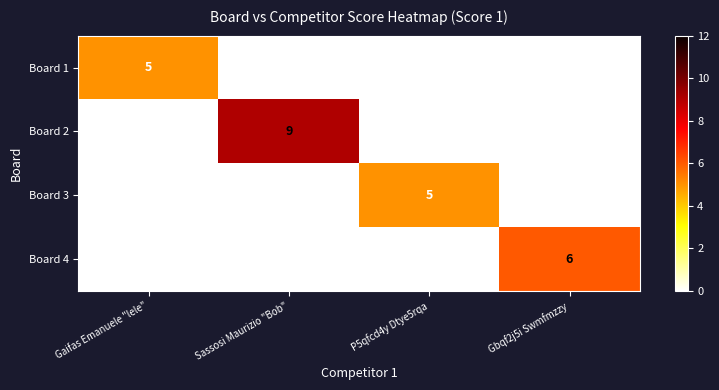

At how many categories does at least one series exceed 3?

4